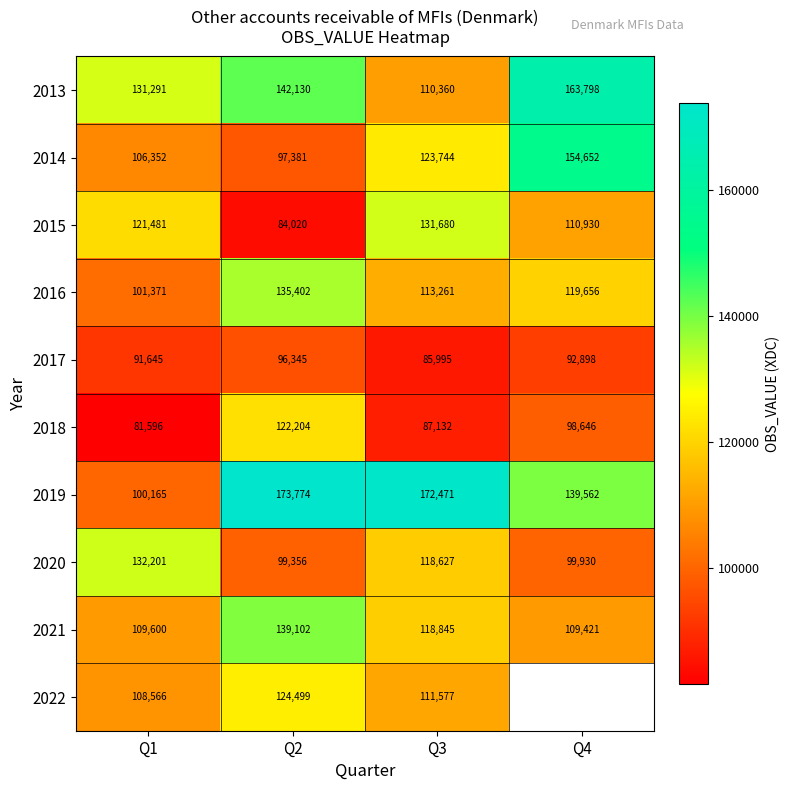

What is the difference between the highest and lowest values at Q3?

86476